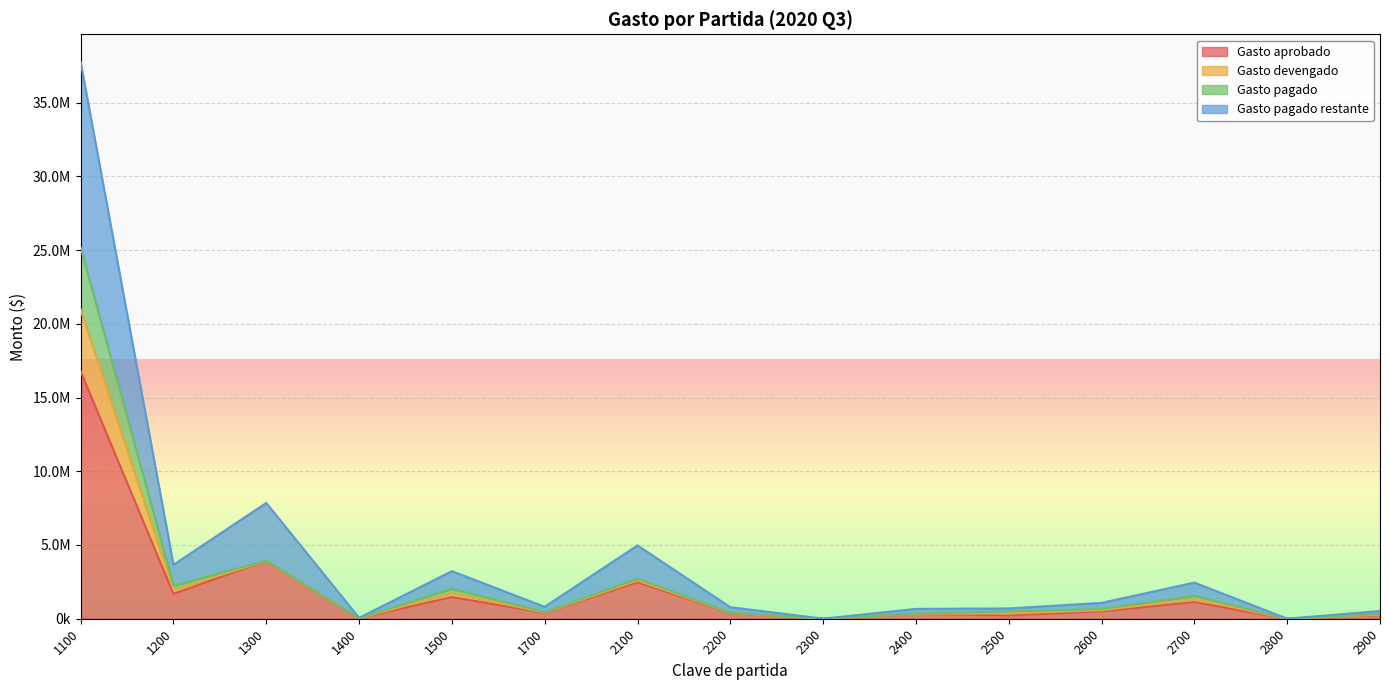

List the labels in order of Gasto aprobado value, largest first.

1100, 1300, 2100, 1200, 1500, 2700, 2600, 1700, 2200, 2400, 2900, 2500, 1400, 2300, 2800